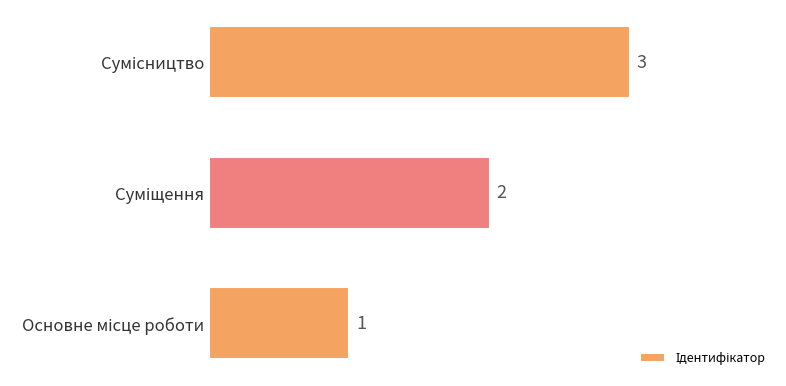

How many values are between 1 and 3?

3